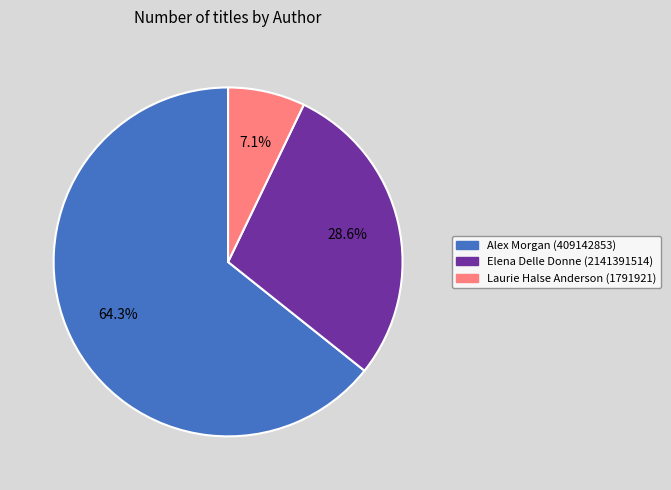

Is there any slice that represents more than half of the pie?

Yes